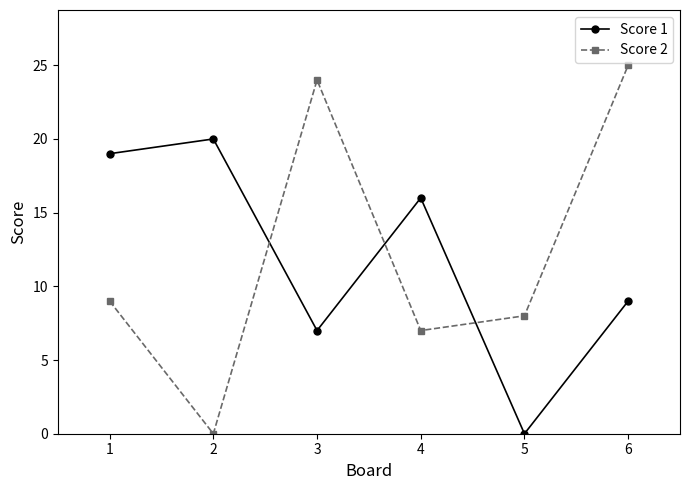

What is the value of the Score 1 point at the 2nd from the left?

20